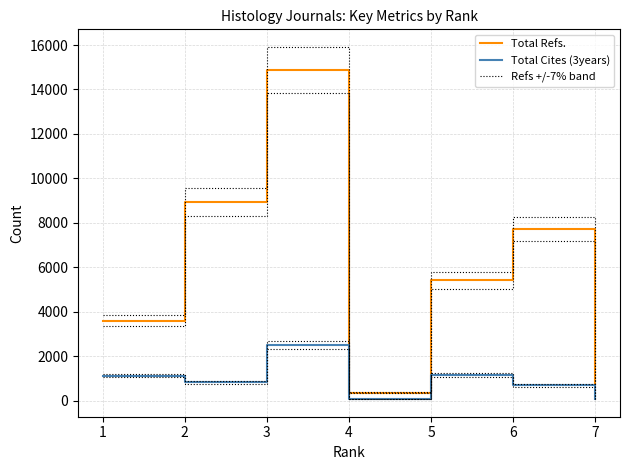

Is it true that Total Refs. -7% equals 8306.8 at 2?

True